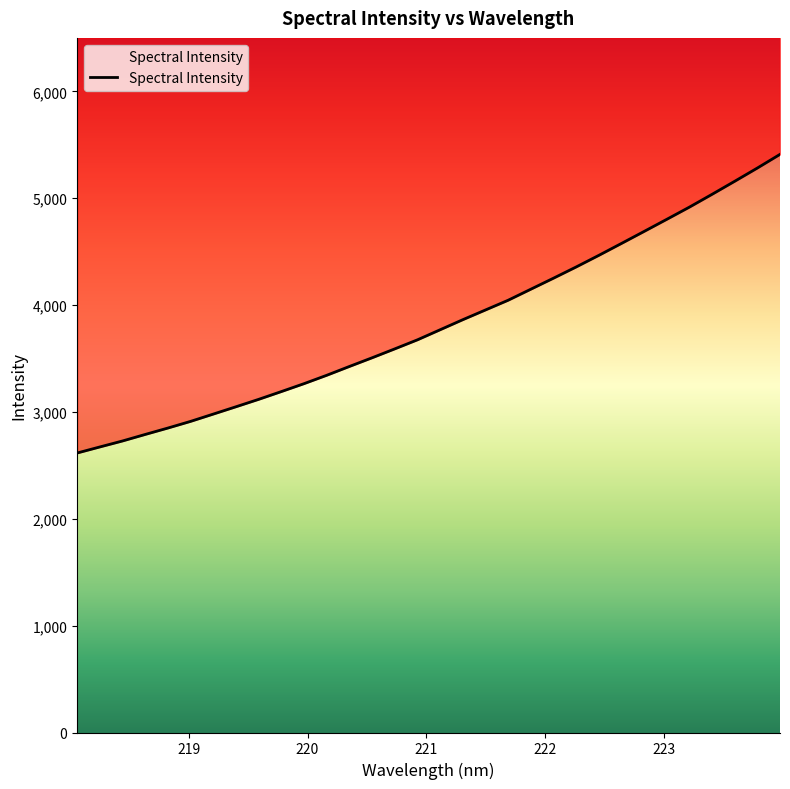

Where does the data first go above 3768?

221.1174